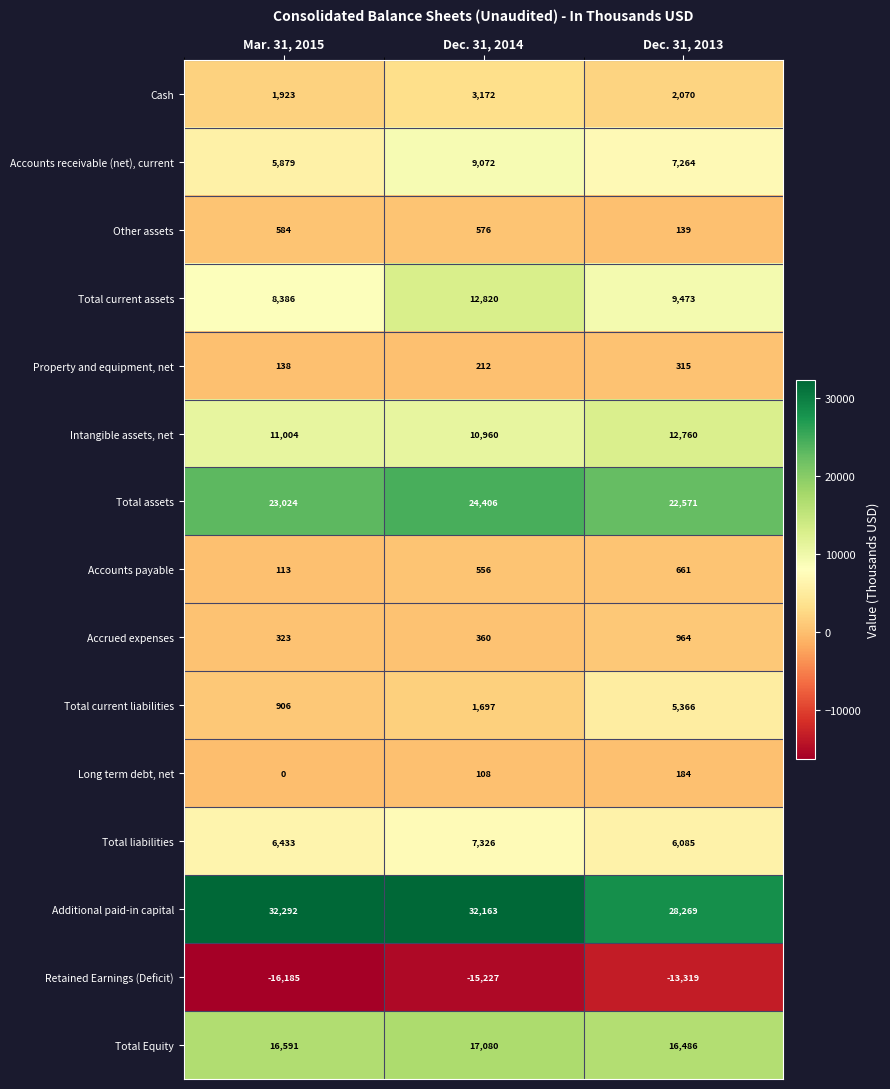

Rank the categories by Cash value from lowest to highest.

Mar. 31, 2015, Dec. 31, 2013, Dec. 31, 2014